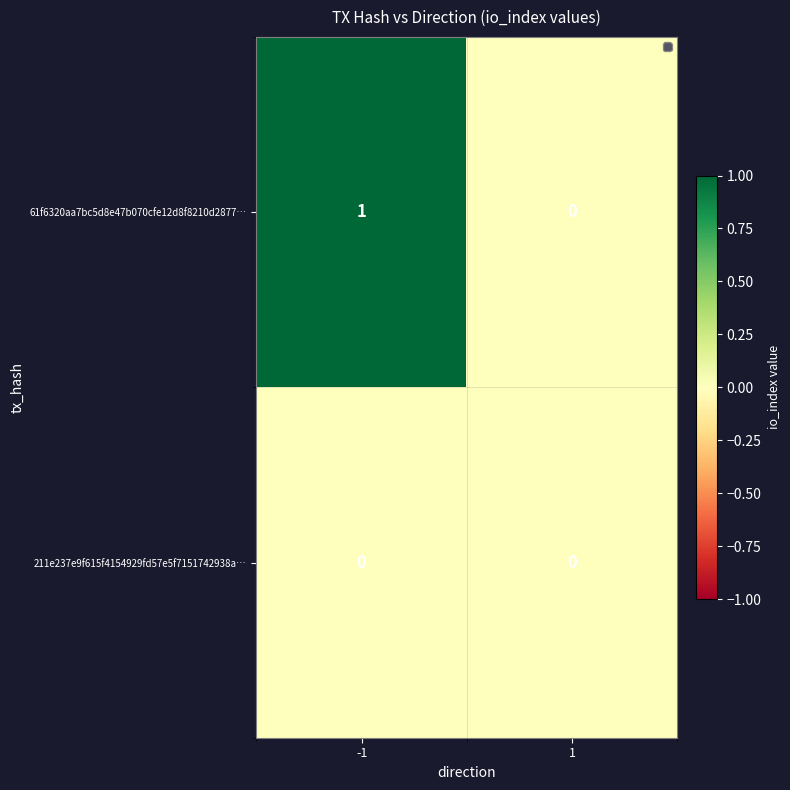

Count the number of categories in the chart.

2